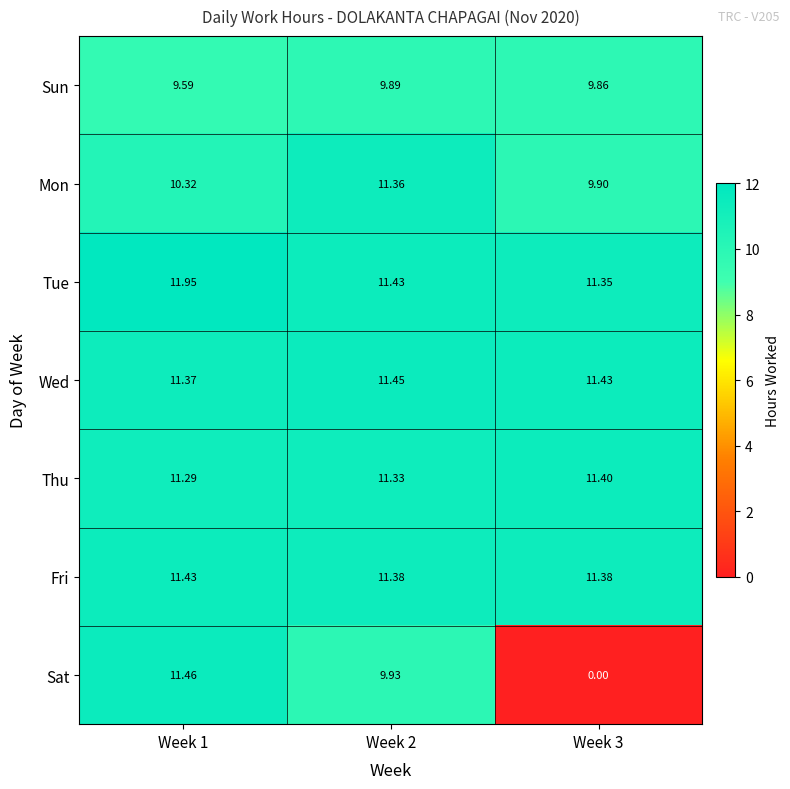

Is the value of Wed at Week 1 greater than the value of Mon at Week 1?

Yes